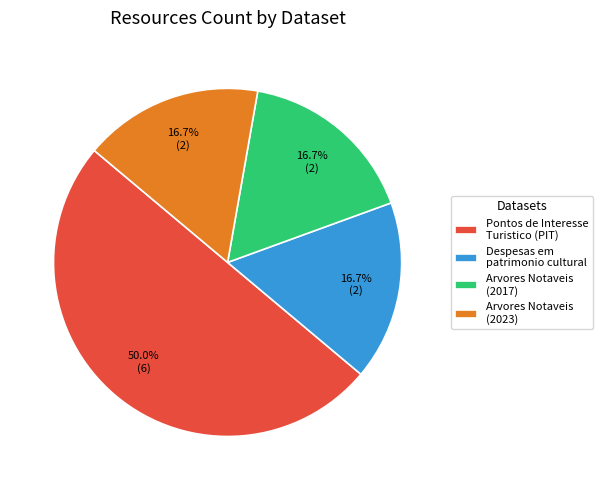

Between Pontos de Interesse Turistico (PIT) and Arvores Notaveis (2023), which is larger?

Pontos de Interesse Turistico (PIT)